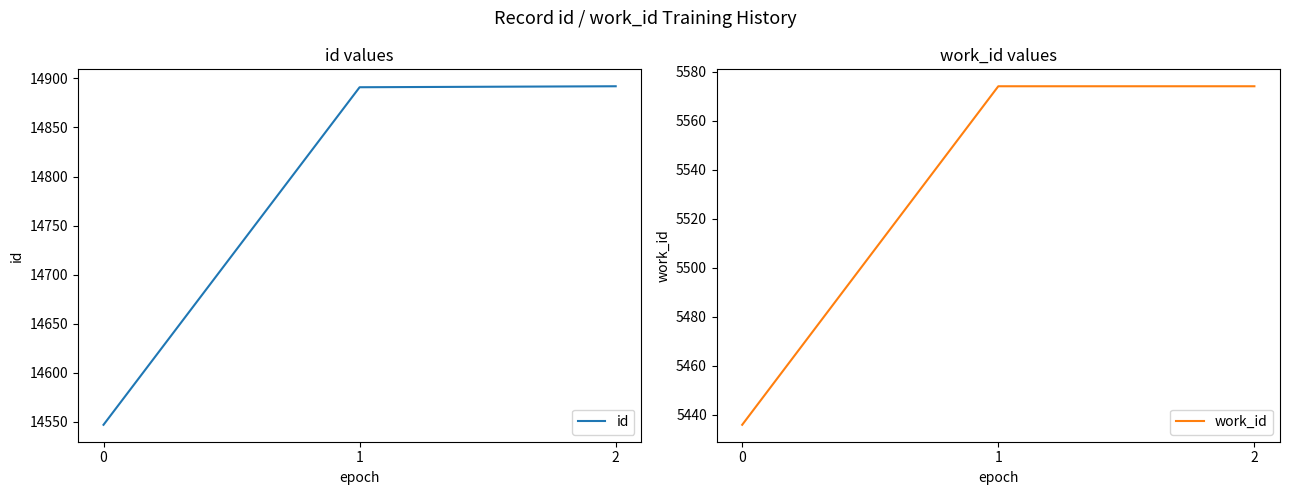

Count the number of categories in the chart.

3